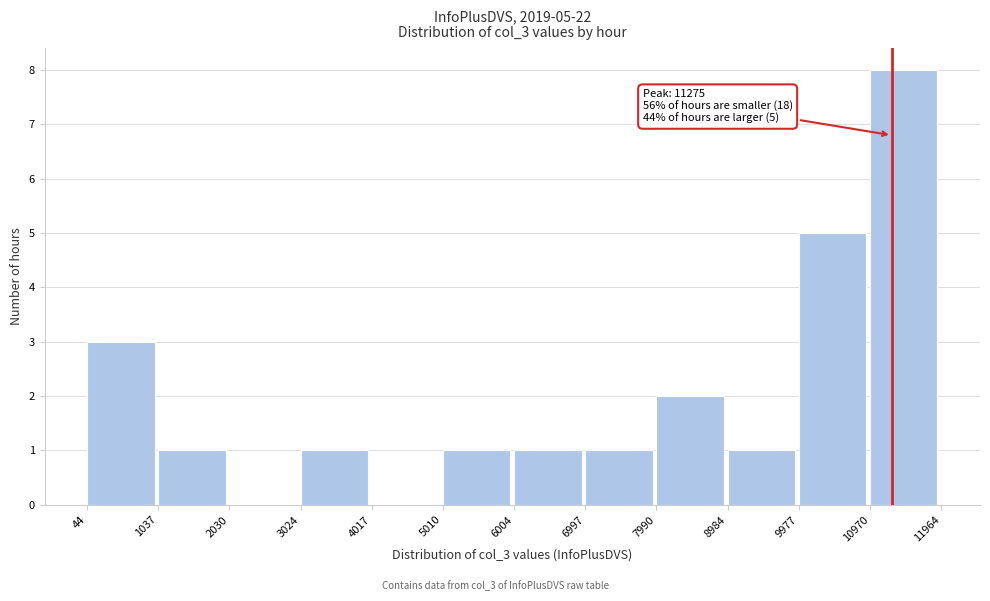

Over which range of the x-axis is the bar tallest?

10970 to 11964